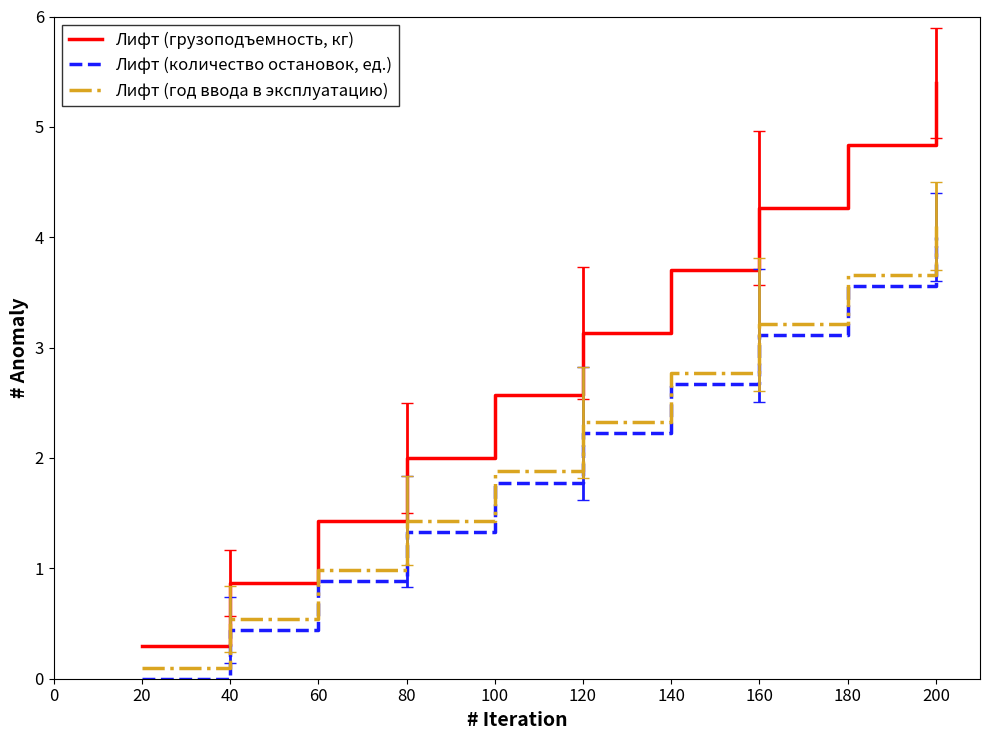

True or false: Лифт (год ввода в эксплуатацию) and Лифт (грузоподъемность, кг) cross at least once.

False